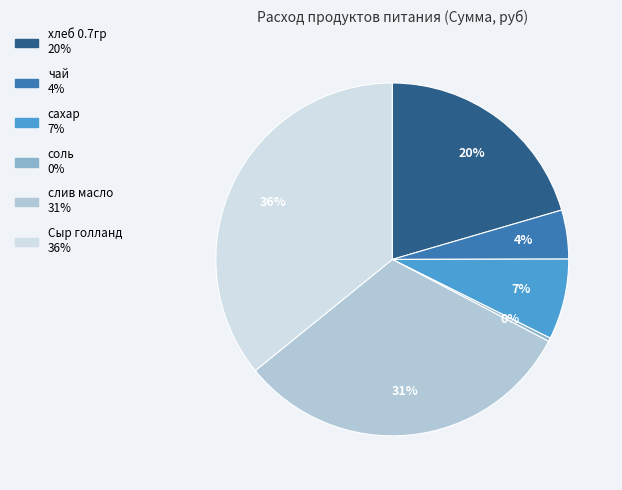

What is the ratio of the value at сахар to the value at слив масло?

0.2